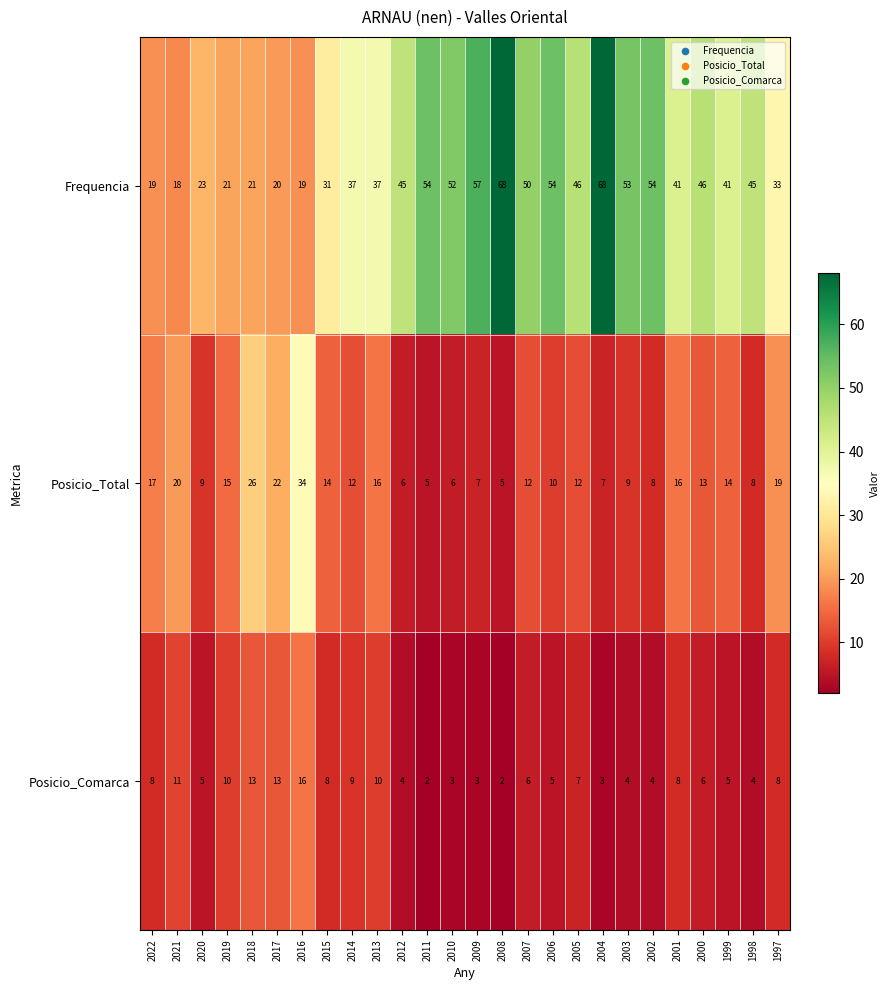

The Posicio_Comarca series shows 14 at 2022. True or false?

False